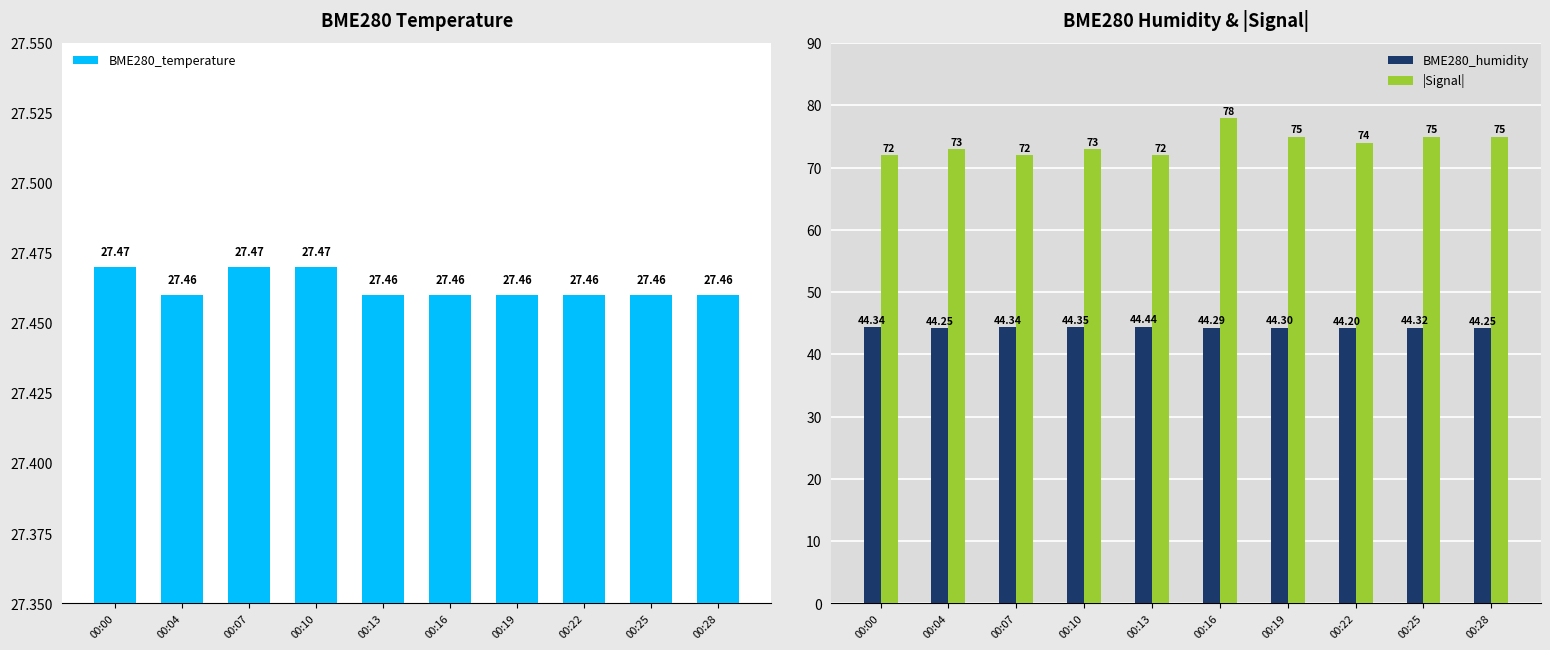

How many data points does each series have?

10